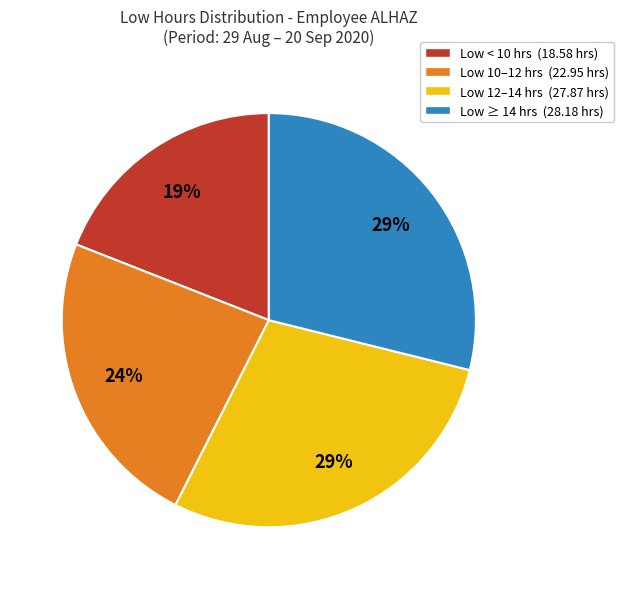

Is there a majority slice in this chart?

No